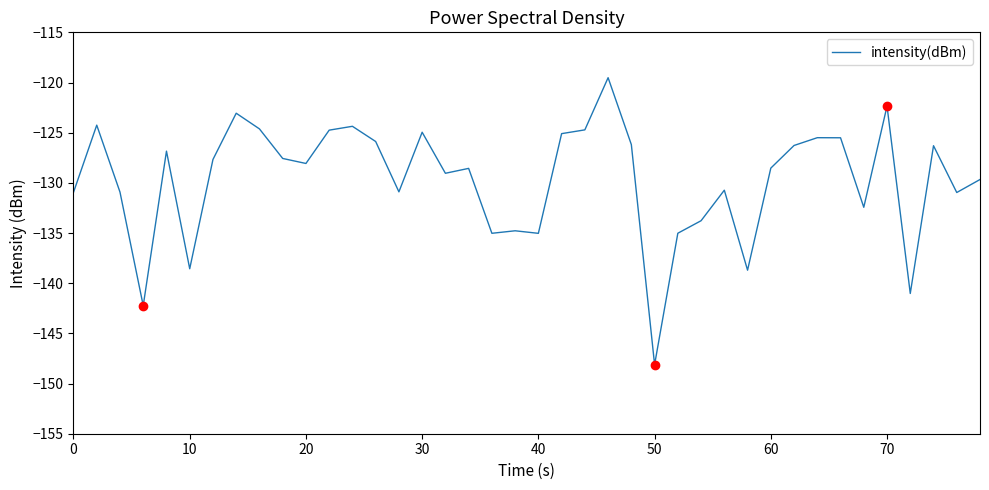

What is the difference between the maximum and minimum values?

28.6